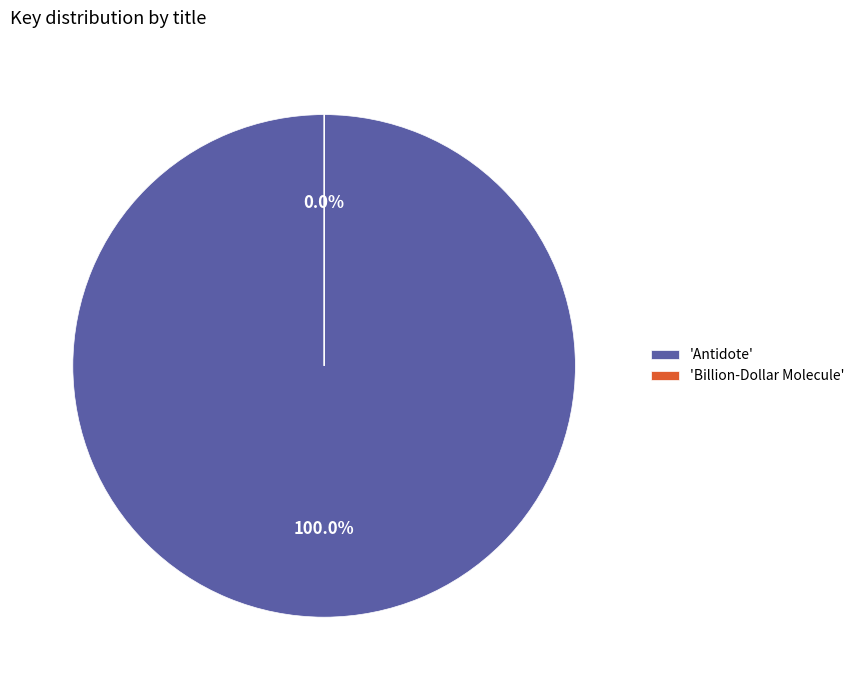

The Antidote slice represents 93% of the pie. True or false?

False